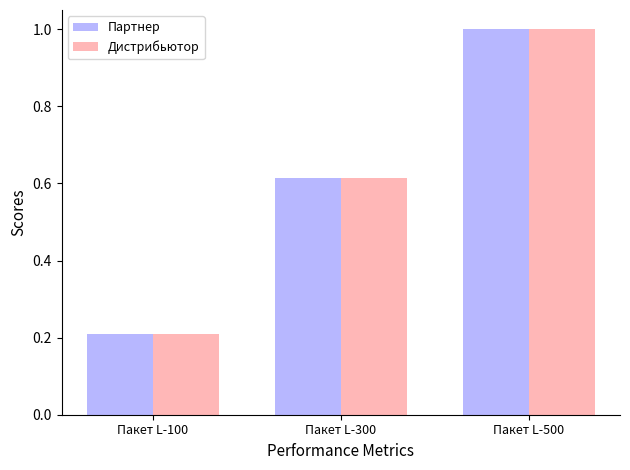

Is the value of Партнер at Пакет L-100 greater than the value of Дистрибьютор at Пакет L-300?

No